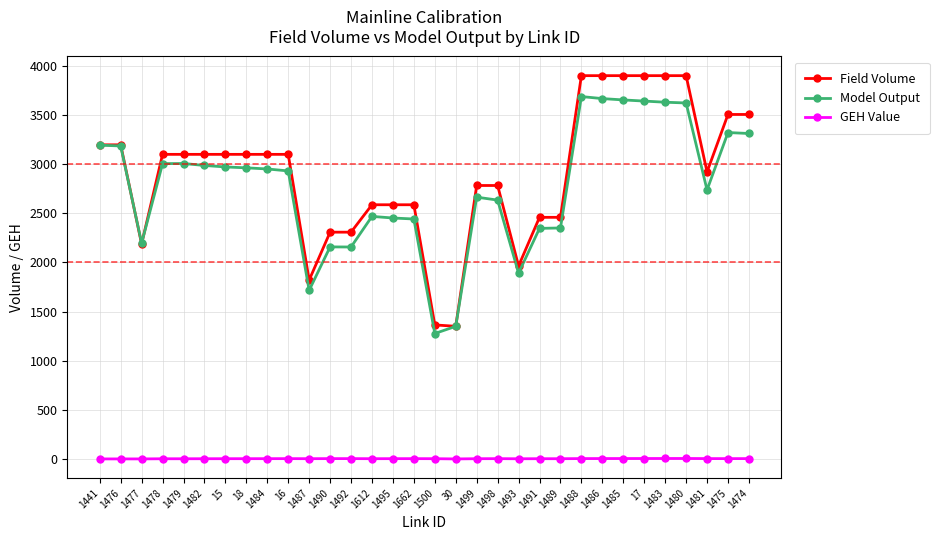

What is the greatest value displayed?

3901.0